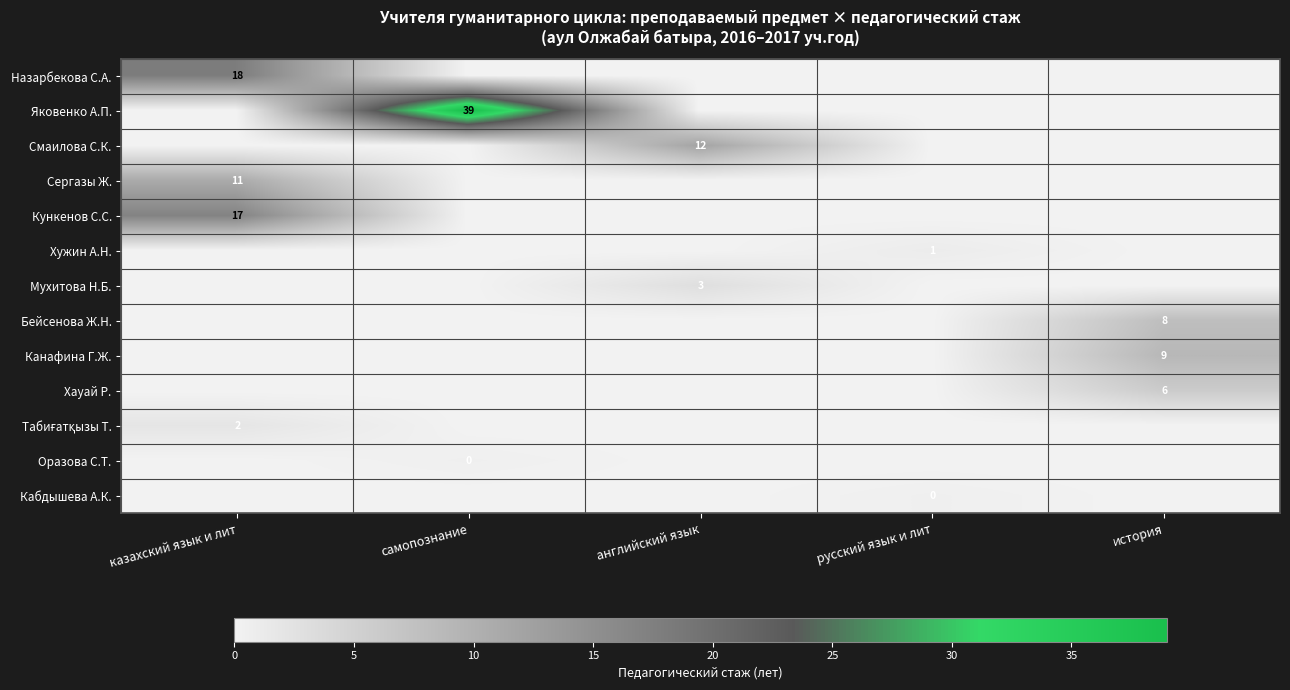

The value of Бейсенова Ж.Н. at история is 8. True or false?

True